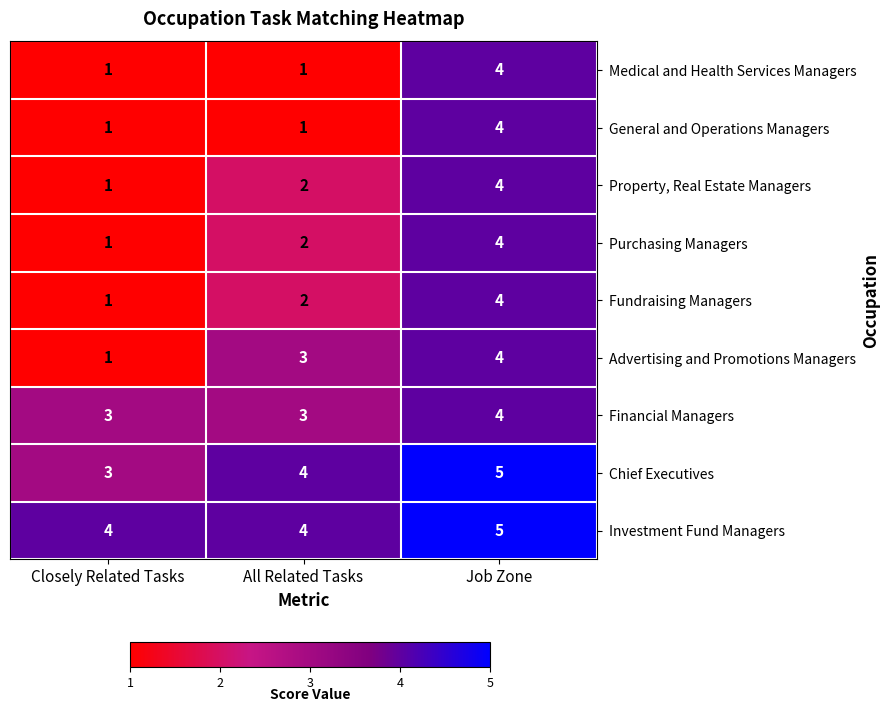

What is the sum of the Advertising and Promotions Managers values at Job Zone and Closely Related Tasks?

5